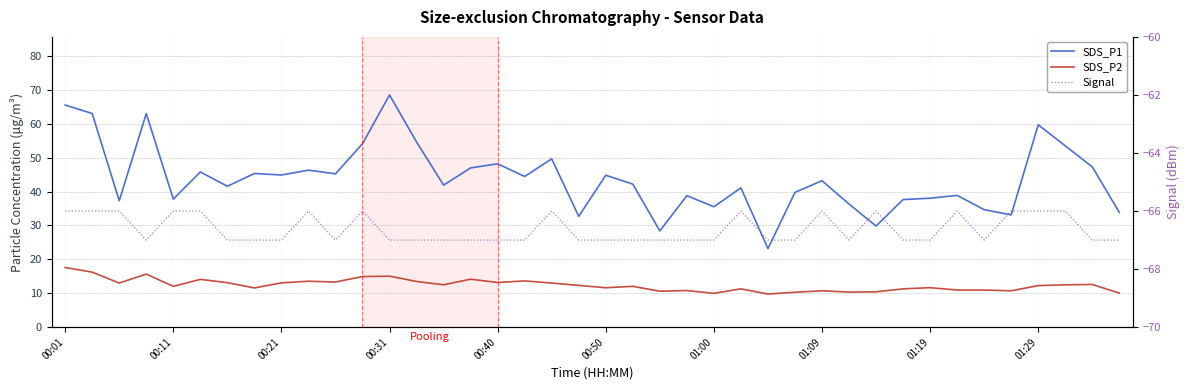

The SDS_P2 series shows 14.0 at 26. True or false?

False